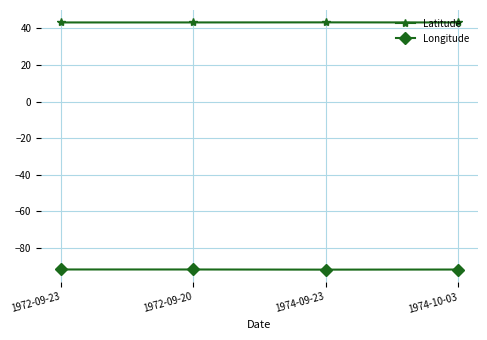

Which series has the largest total across all categories?

Latitude